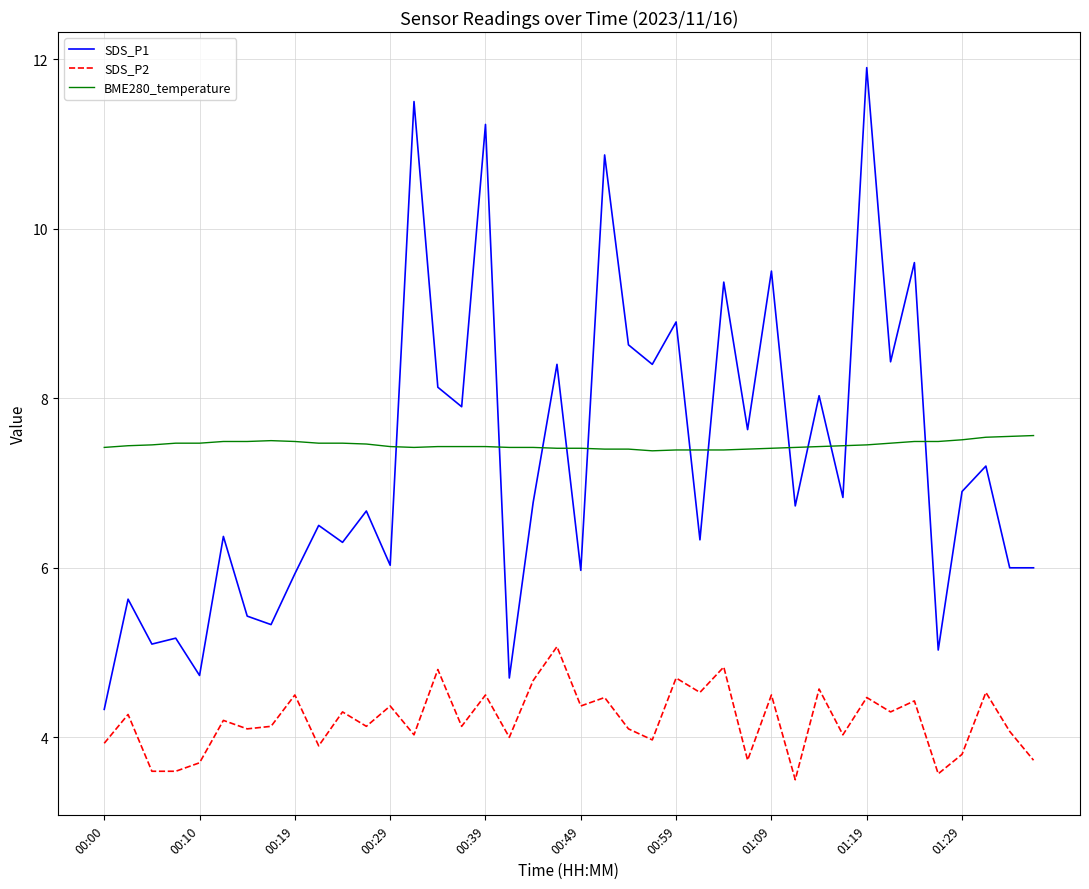

Which series has the largest range (max minus min)?

SDS_P1